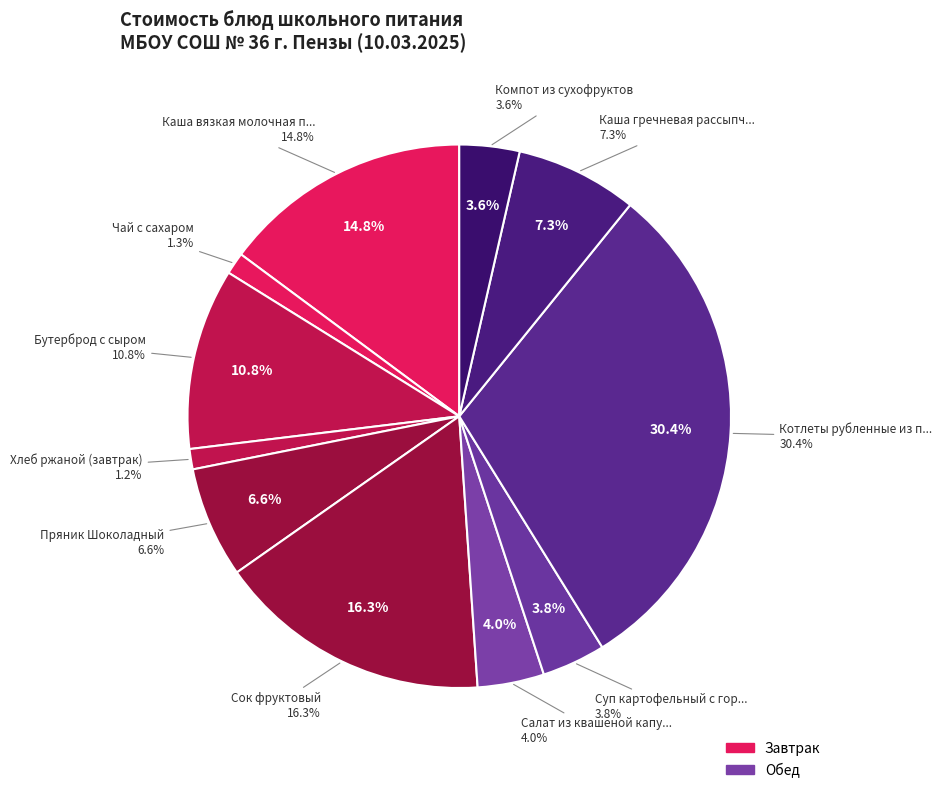

True or false: Каша гречневая рассыпчатая accounts for 1% of the total.

False